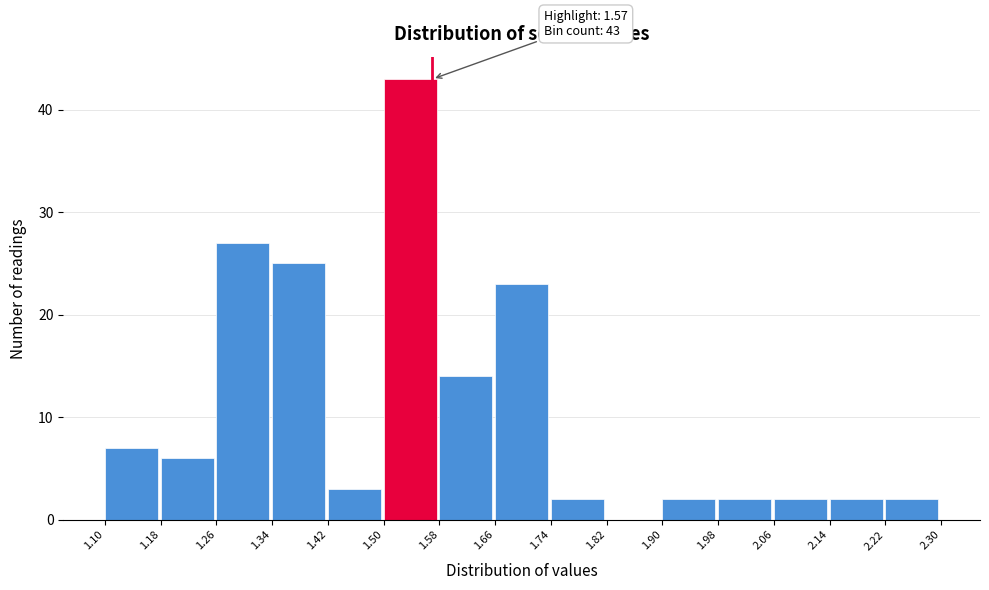

Which range on the x-axis has the tallest bar?

1.50 to 1.58